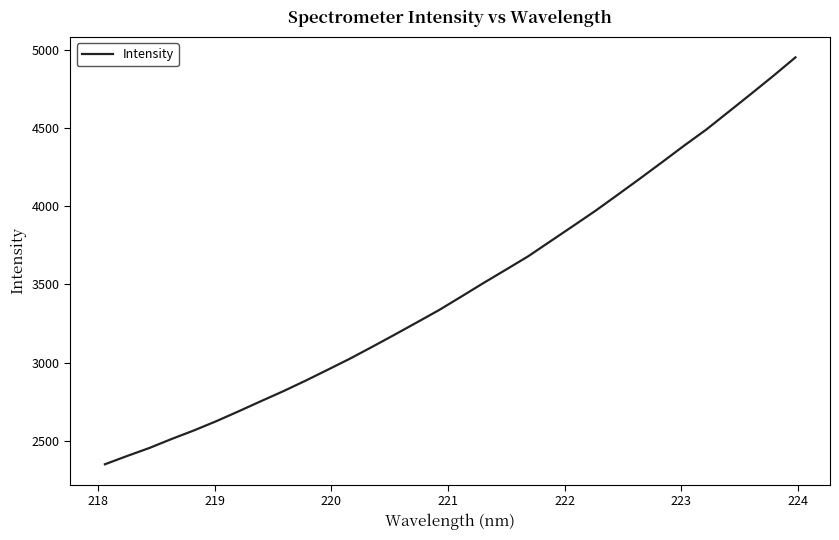

What is the difference between the maximum and minimum values?

2600.7